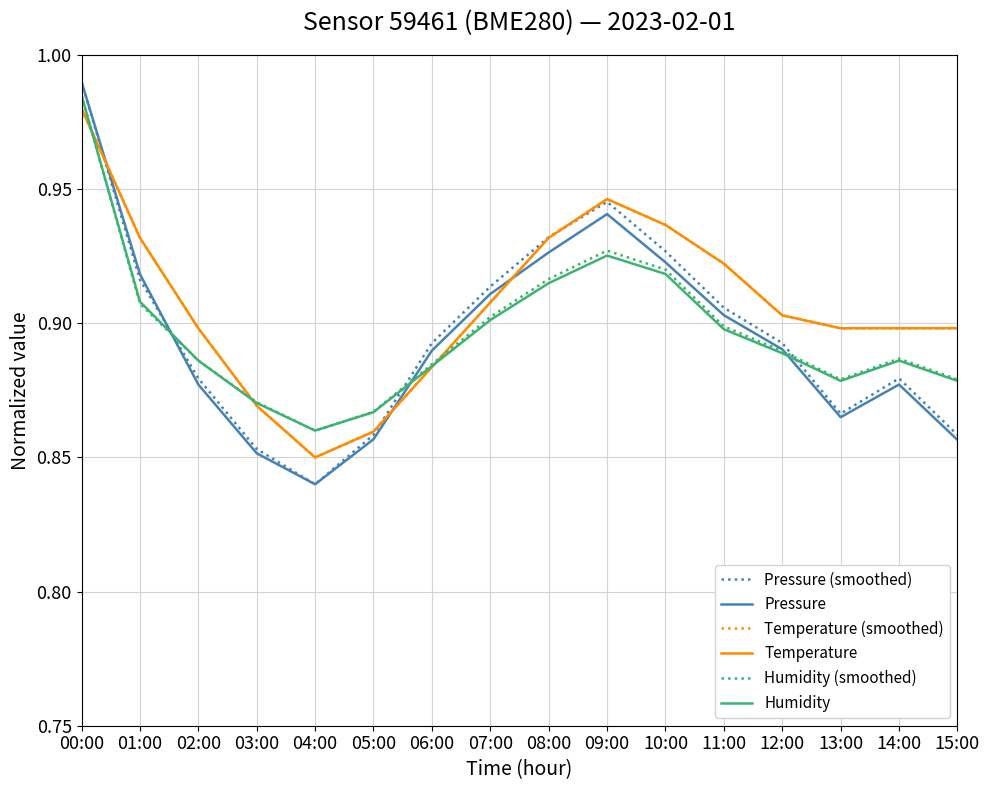

True or false: Humidity and Temperature cross at least once.

True